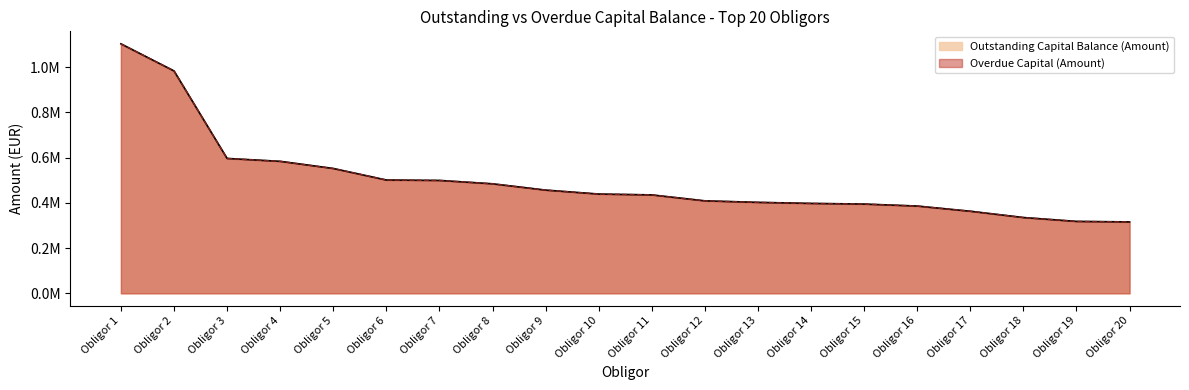

What is the greatest value displayed?

1103206.9